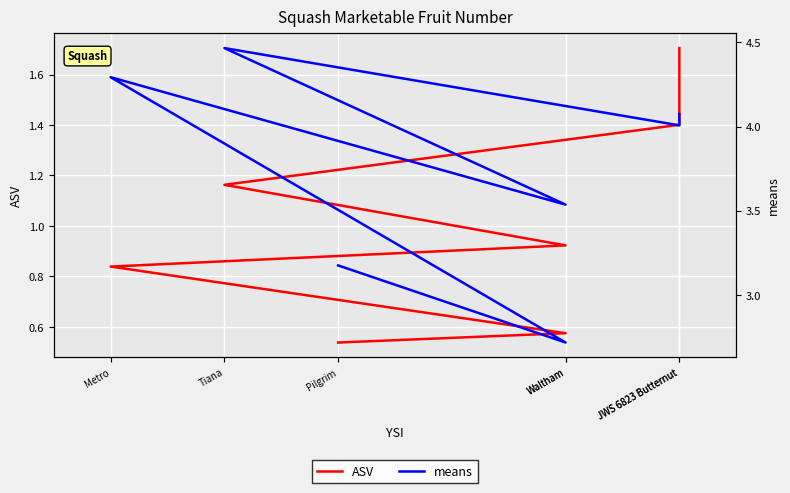

Which category has the highest value across all series?

Tiana